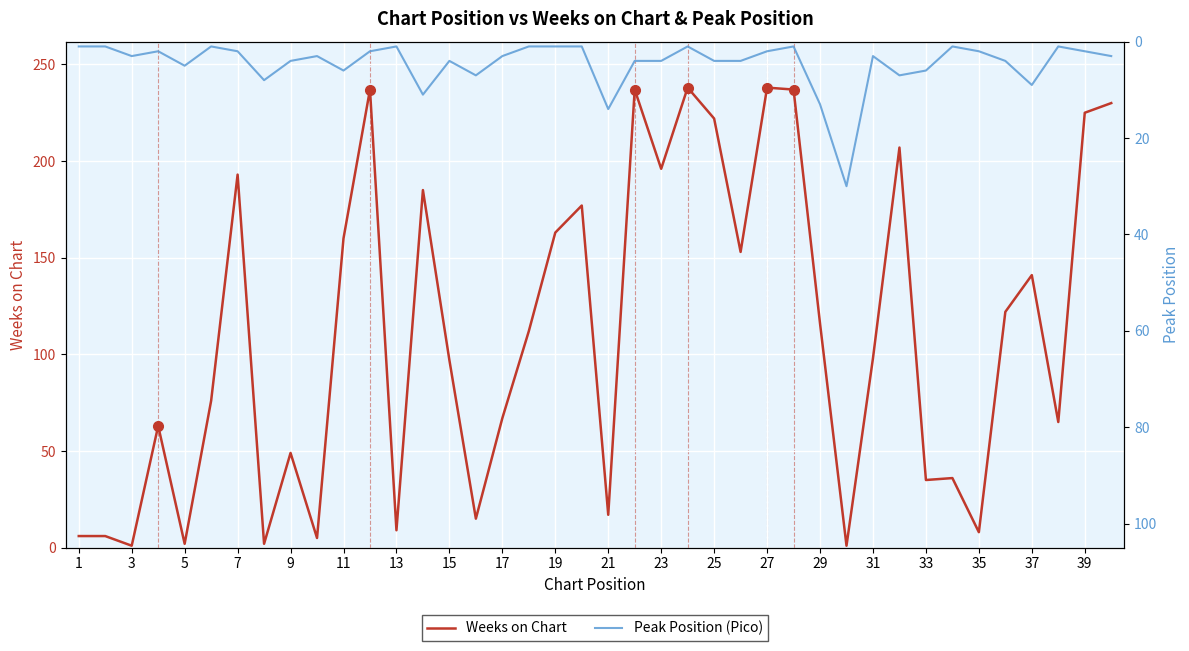

The Weeks on Chart series shows 139 at 31. True or false?

False